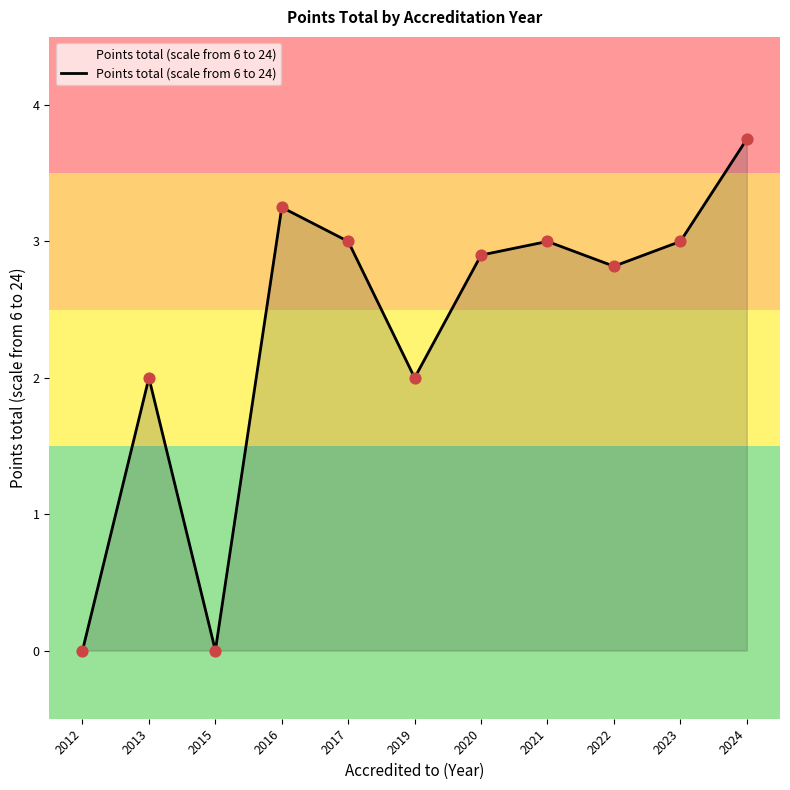

Which has a higher value, 2015 or 2020?

2020